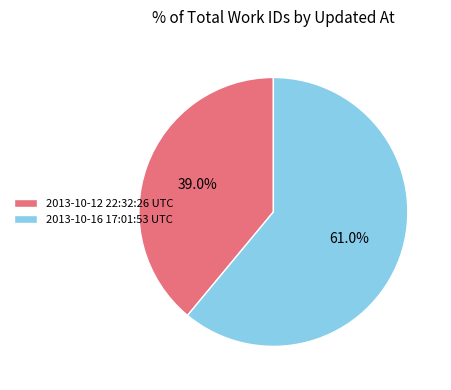

To the nearest percent, what portion does 2013-10-16 17:01:53 UTC represent?

61%